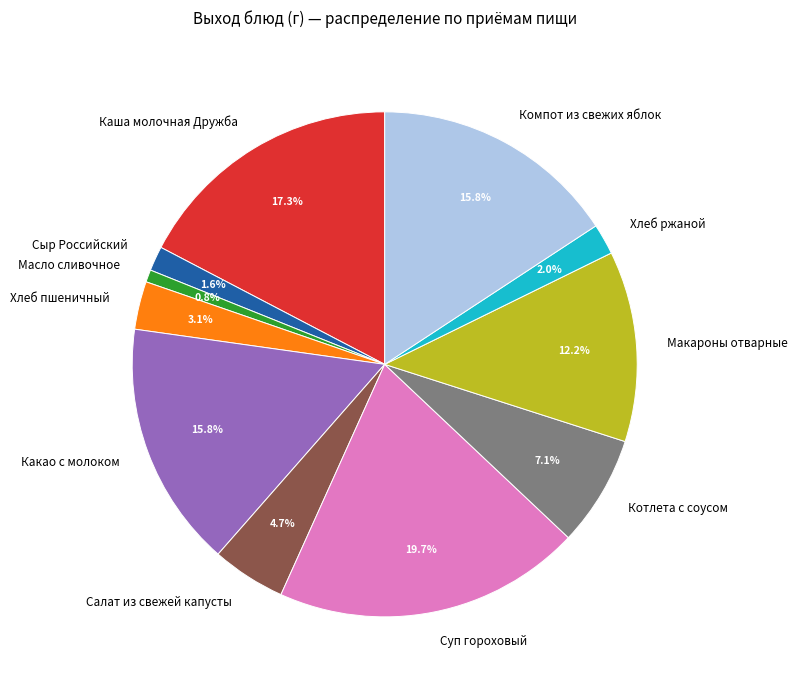

Is there a majority slice in this chart?

No